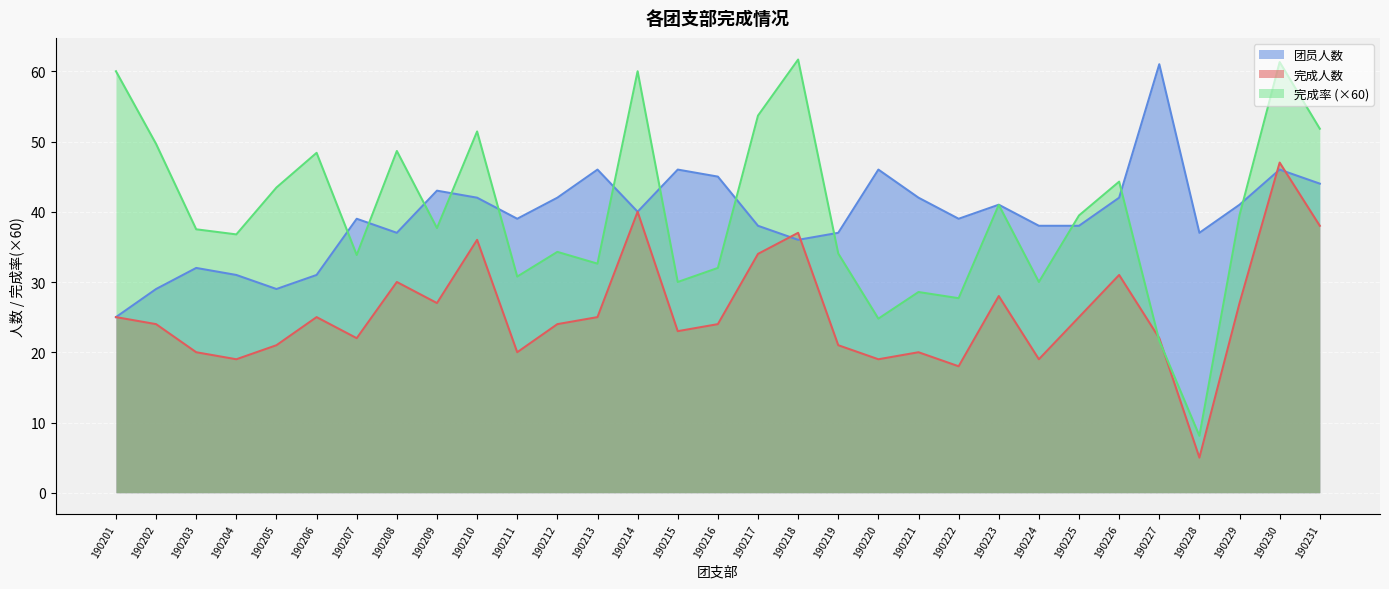

Between which two adjacent categories do 完成人数 and 完成率 first intersect?

190226 and 190227